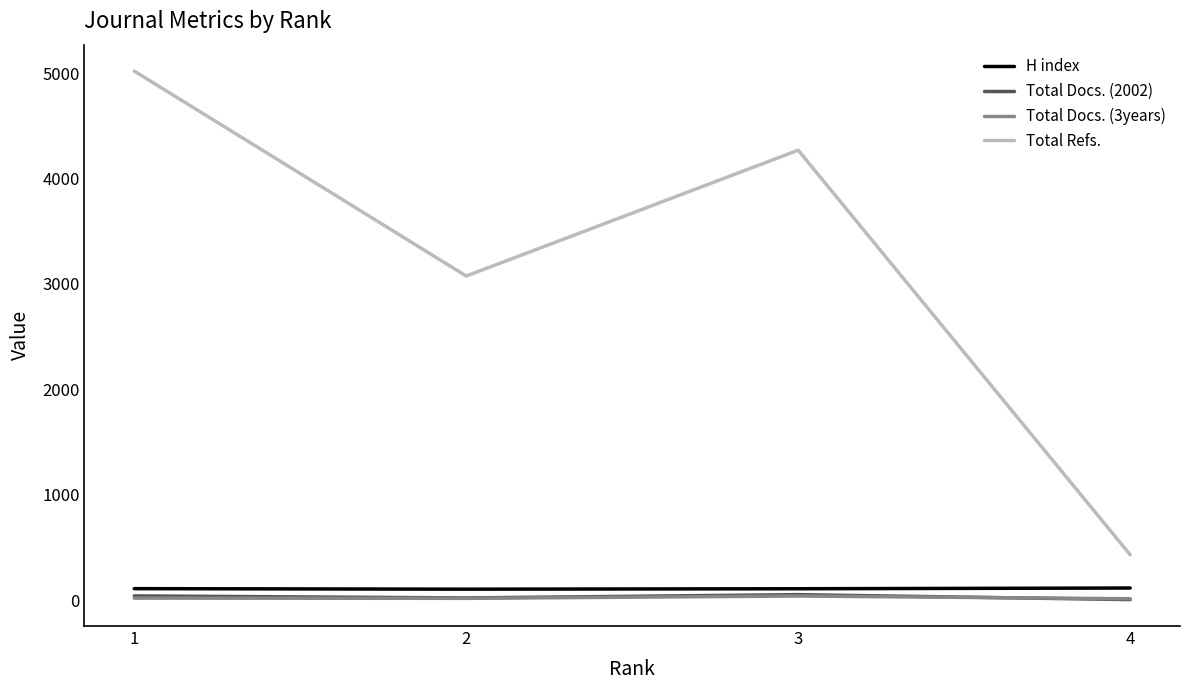

Is the value of Total Refs. at 3 greater than the value of Total Docs. (3years) at 4?

Yes